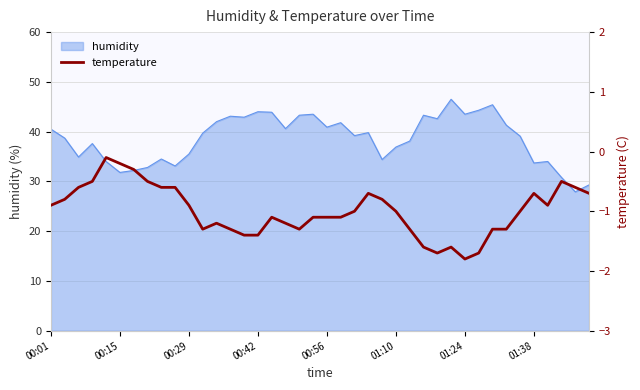

How many values are below -1?

19